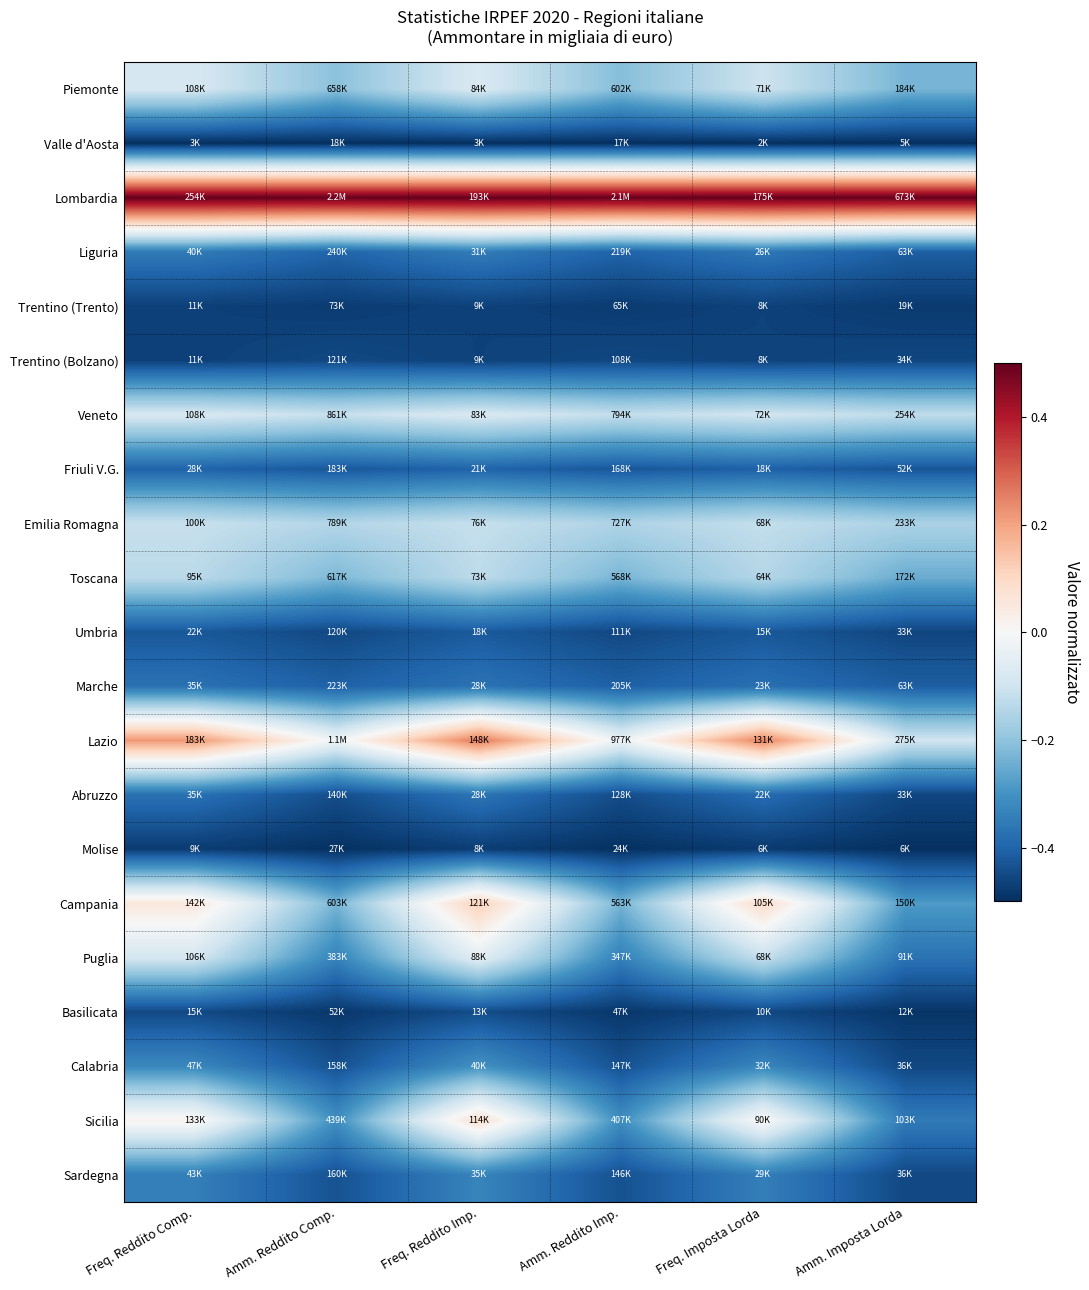

Reading left to right, extract all data points from this chart.

Piemonte: Freq. Reddito Comp.=-0.1	Amm. Reddito Comp.=-0.2	Freq. Reddito Imp.=-0.1	Amm. Reddito Imp.=-0.2	Freq. Imposta Lorda=-0.1	Amm. Imposta Lorda=-0.2
Valle d'Aosta: Freq. Reddito Comp.=-0.5	Amm. Reddito Comp.=-0.5	Freq. Reddito Imp.=-0.5	Amm. Reddito Imp.=-0.5	Freq. Imposta Lorda=-0.5	Amm. Imposta Lorda=-0.5
Lombardia: Freq. Reddito Comp.=0.5	Amm. Reddito Comp.=0.5	Freq. Reddito Imp.=0.5	Amm. Reddito Imp.=0.5	Freq. Imposta Lorda=0.5	Amm. Imposta Lorda=0.5
Liguria: Freq. Reddito Comp.=-0.4	Amm. Reddito Comp.=-0.4	Freq. Reddito Imp.=-0.3	Amm. Reddito Imp.=-0.4	Freq. Imposta Lorda=-0.4	Amm. Imposta Lorda=-0.4
Trentino (Trento): Freq. Reddito Comp.=-0.5	Amm. Reddito Comp.=-0.5	Freq. Reddito Imp.=-0.5	Amm. Reddito Imp.=-0.5	Freq. Imposta Lorda=-0.5	Amm. Imposta Lorda=-0.5
Trentino (Bolzano): Freq. Reddito Comp.=-0.5	Amm. Reddito Comp.=-0.5	Freq. Reddito Imp.=-0.5	Amm. Reddito Imp.=-0.5	Freq. Imposta Lorda=-0.5	Amm. Imposta Lorda=-0.5
Veneto: Freq. Reddito Comp.=-0.1	Amm. Reddito Comp.=-0.1	Freq. Reddito Imp.=-0.1	Amm. Reddito Imp.=-0.1	Freq. Imposta Lorda=-0.1	Amm. Imposta Lorda=-0.1
Friuli V.G.: Freq. Reddito Comp.=-0.4	Amm. Reddito Comp.=-0.4	Freq. Reddito Imp.=-0.4	Amm. Reddito Imp.=-0.4	Freq. Imposta Lorda=-0.4	Amm. Imposta Lorda=-0.4
Emilia Romagna: Freq. Reddito Comp.=-0.1	Amm. Reddito Comp.=-0.1	Freq. Reddito Imp.=-0.1	Amm. Reddito Imp.=-0.2	Freq. Imposta Lorda=-0.1	Amm. Imposta Lorda=-0.2
Toscana: Freq. Reddito Comp.=-0.1	Amm. Reddito Comp.=-0.2	Freq. Reddito Imp.=-0.1	Amm. Reddito Imp.=-0.2	Freq. Imposta Lorda=-0.1	Amm. Imposta Lorda=-0.2
Umbria: Freq. Reddito Comp.=-0.4	Amm. Reddito Comp.=-0.5	Freq. Reddito Imp.=-0.4	Amm. Reddito Imp.=-0.5	Freq. Imposta Lorda=-0.4	Amm. Imposta Lorda=-0.5
Marche: Freq. Reddito Comp.=-0.4	Amm. Reddito Comp.=-0.4	Freq. Reddito Imp.=-0.4	Amm. Reddito Imp.=-0.4	Freq. Imposta Lorda=-0.4	Amm. Imposta Lorda=-0.4
Lazio: Freq. Reddito Comp.=0.2	Amm. Reddito Comp.=-0.0	Freq. Reddito Imp.=0.3	Amm. Reddito Imp.=-0.0	Freq. Imposta Lorda=0.2	Amm. Imposta Lorda=-0.1
Abruzzo: Freq. Reddito Comp.=-0.4	Amm. Reddito Comp.=-0.4	Freq. Reddito Imp.=-0.4	Amm. Reddito Imp.=-0.4	Freq. Imposta Lorda=-0.4	Amm. Imposta Lorda=-0.5
Molise: Freq. Reddito Comp.=-0.5	Amm. Reddito Comp.=-0.5	Freq. Reddito Imp.=-0.5	Amm. Reddito Imp.=-0.5	Freq. Imposta Lorda=-0.5	Amm. Imposta Lorda=-0.5
Campania: Freq. Reddito Comp.=0.1	Amm. Reddito Comp.=-0.2	Freq. Reddito Imp.=0.1	Amm. Reddito Imp.=-0.2	Freq. Imposta Lorda=0.1	Amm. Imposta Lorda=-0.3
Puglia: Freq. Reddito Comp.=-0.1	Amm. Reddito Comp.=-0.3	Freq. Reddito Imp.=-0.1	Amm. Reddito Imp.=-0.3	Freq. Imposta Lorda=-0.1	Amm. Imposta Lorda=-0.4
Basilicata: Freq. Reddito Comp.=-0.5	Amm. Reddito Comp.=-0.5	Freq. Reddito Imp.=-0.4	Amm. Reddito Imp.=-0.5	Freq. Imposta Lorda=-0.5	Amm. Imposta Lorda=-0.5
Calabria: Freq. Reddito Comp.=-0.3	Amm. Reddito Comp.=-0.4	Freq. Reddito Imp.=-0.3	Amm. Reddito Imp.=-0.4	Freq. Imposta Lorda=-0.3	Amm. Imposta Lorda=-0.5
Sicilia: Freq. Reddito Comp.=0.0	Amm. Reddito Comp.=-0.3	Freq. Reddito Imp.=0.1	Amm. Reddito Imp.=-0.3	Freq. Imposta Lorda=0.0	Amm. Imposta Lorda=-0.4
Sardegna: Freq. Reddito Comp.=-0.3	Amm. Reddito Comp.=-0.4	Freq. Reddito Imp.=-0.3	Amm. Reddito Imp.=-0.4	Freq. Imposta Lorda=-0.3	Amm. Imposta Lorda=-0.5